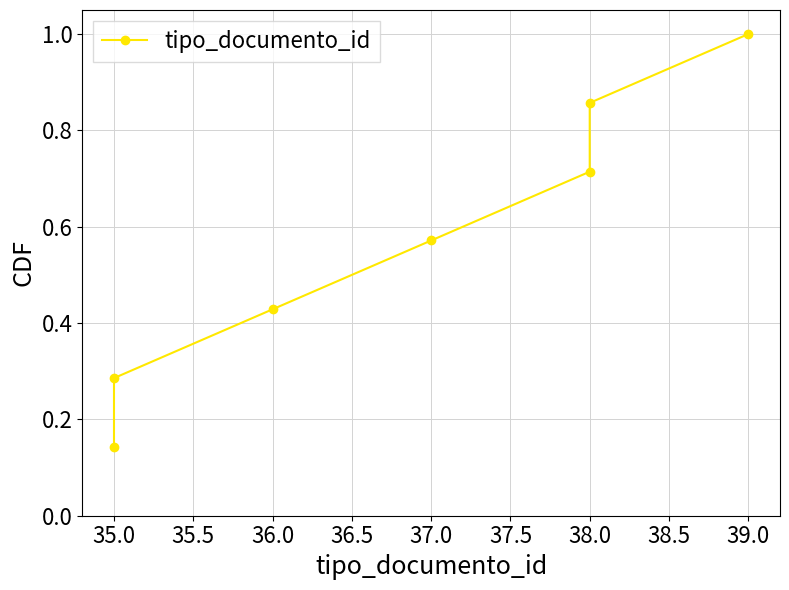

How many lines are shown in the chart?

1